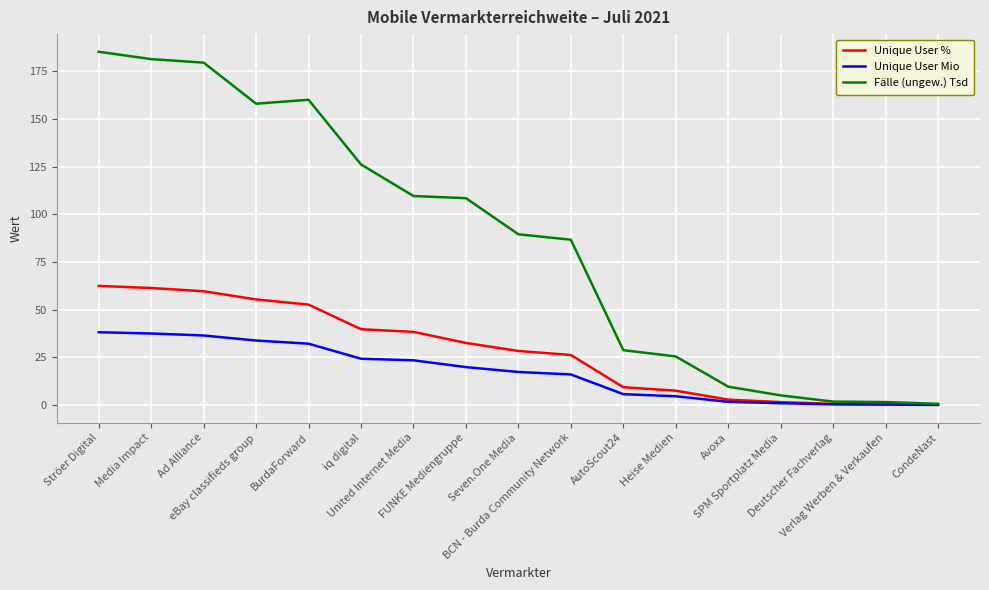

Rank the series by their maximum value, from lowest to highest.

Unique User Mio, Unique User %, Fälle (ungew.) Tsd